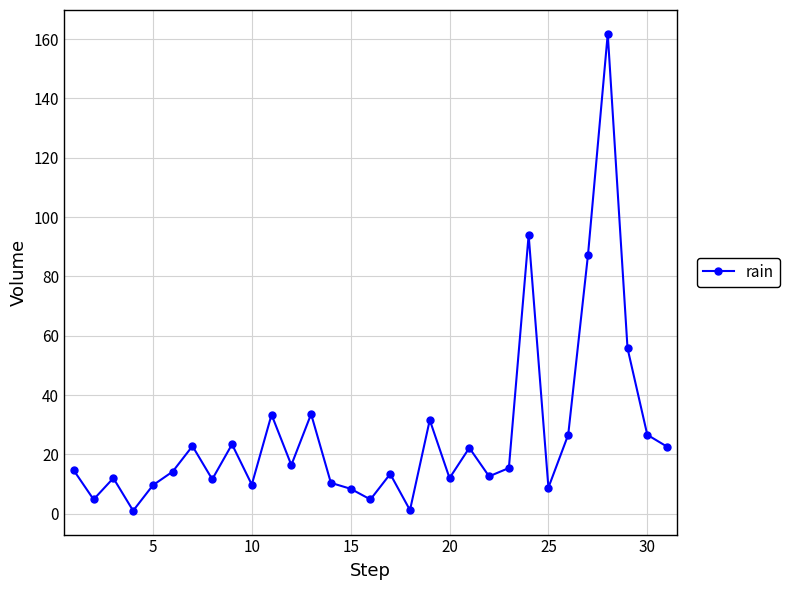

How many series are shown in this chart?

1